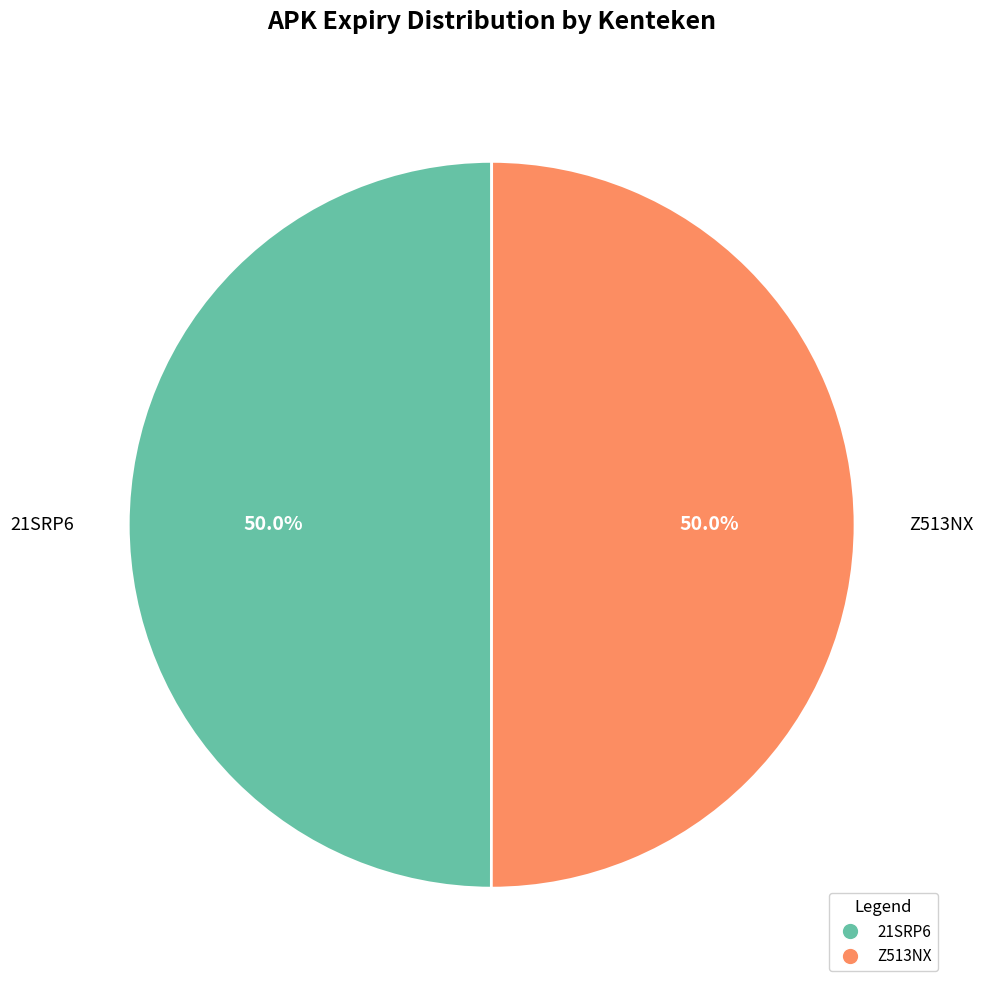

What portion of the pie excludes 21SRP6?

50.0%